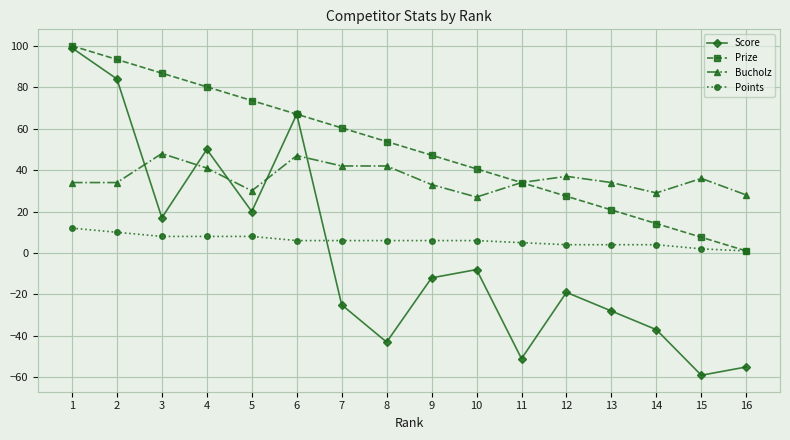

What is the average value of the Bucholz series?

36.0